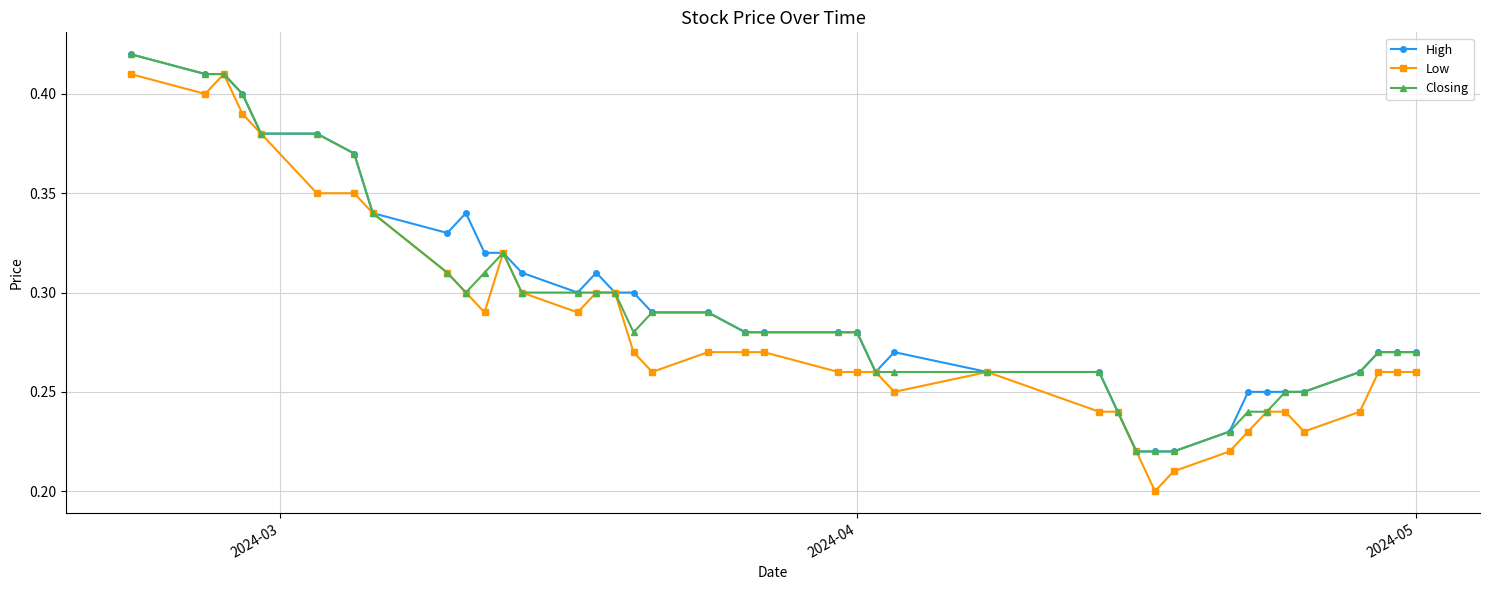

Which series has the largest range (max minus min)?

Low